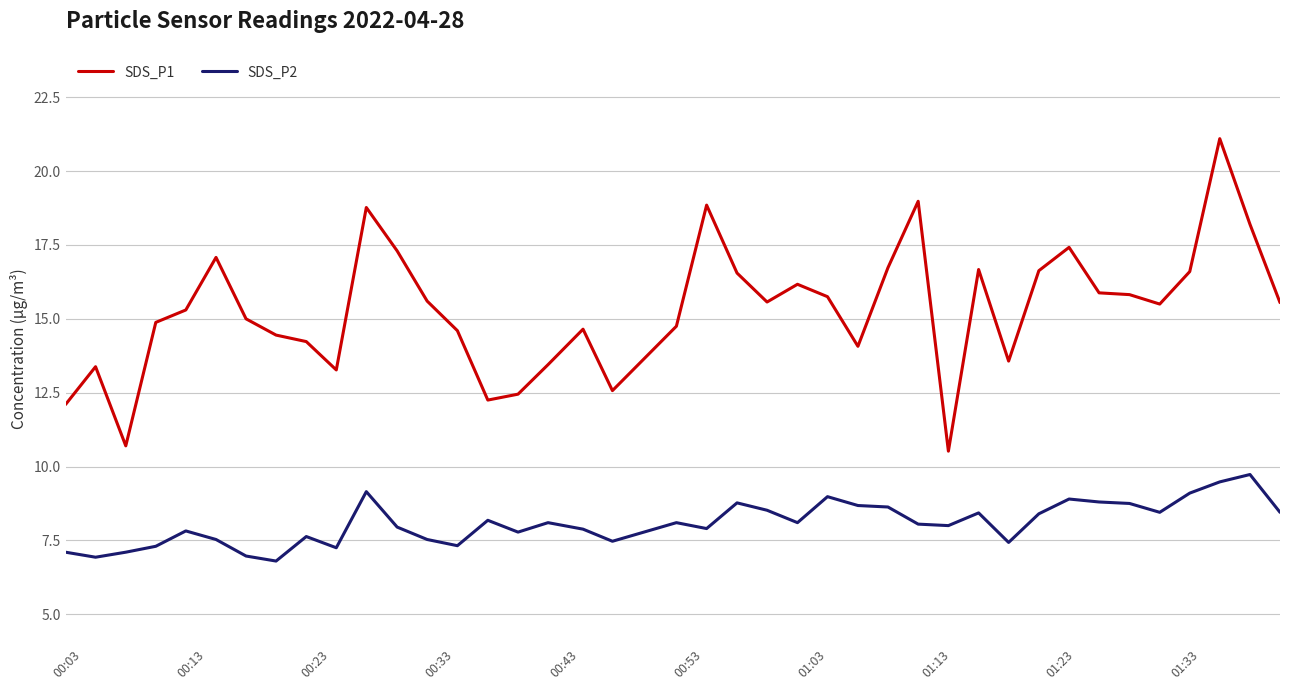

What is the highest value of the SDS_P1 series?

21.1